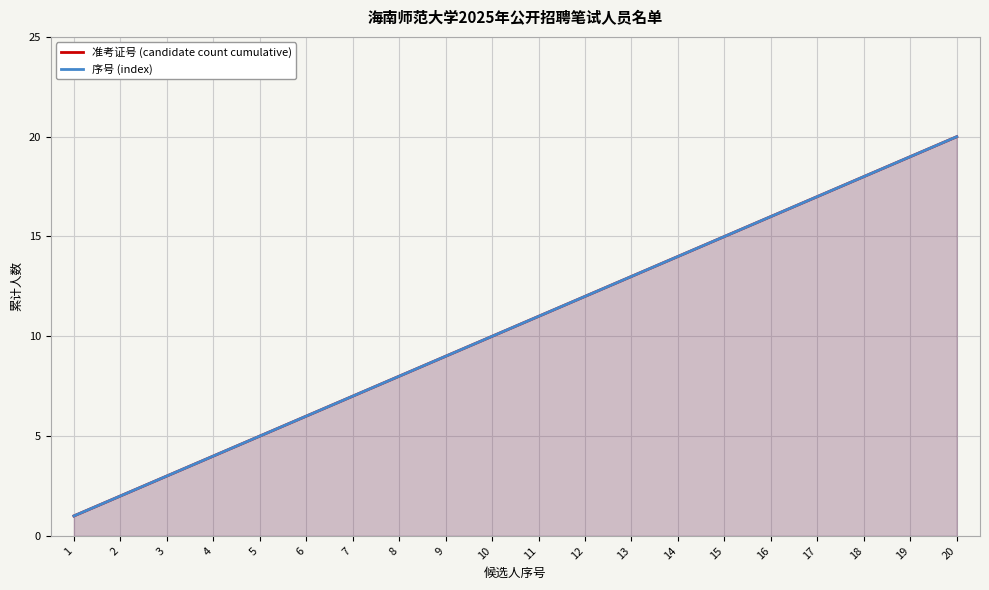

Reading left to right, list all the values displayed in this chart.

准考证号 (candidate count cumulative): 1	2	3	4	5	6	7	8	9	10	11	12	13	14	15	16	17	18	19	20
序号 (index): 1	2	3	4	5	6	7	8	9	10	11	12	13	14	15	16	17	18	19	20